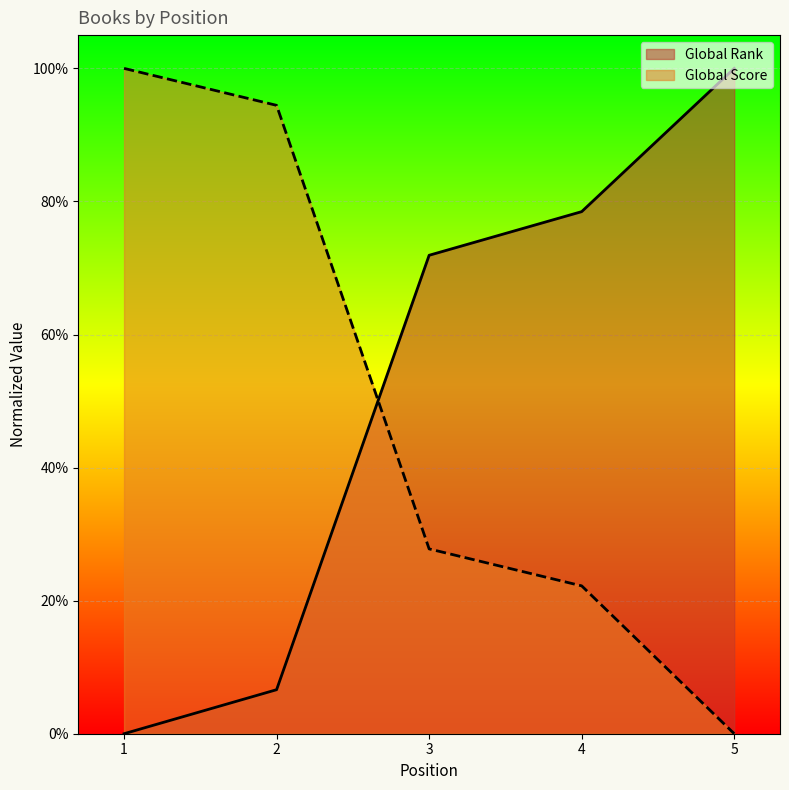

How many values in the Global Rank series exceed 0?

4